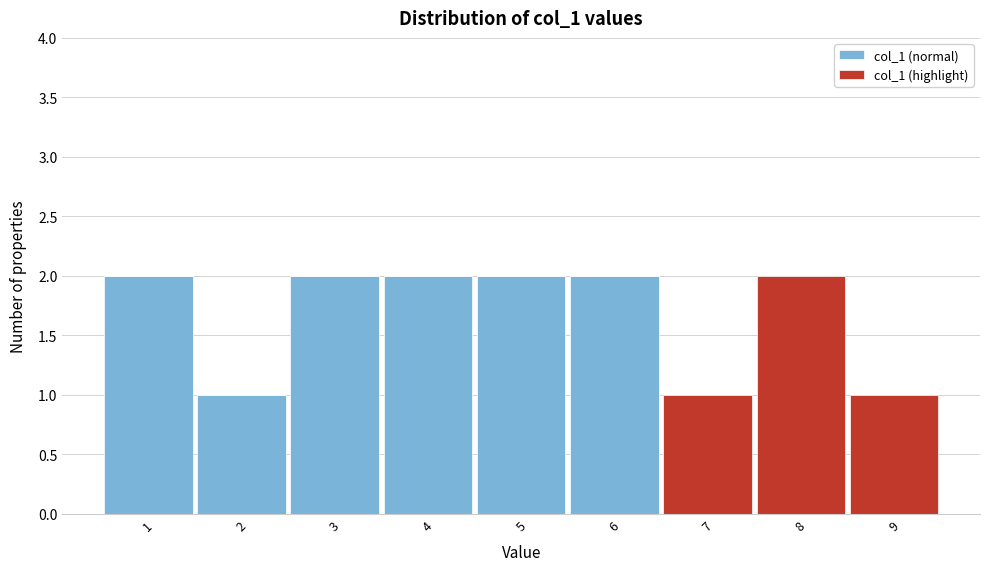

Reading left to right, what are the values for col_1 (normal)?

1=2	2=1	3=2	4=2	5=2	6=2	7=0	8=0	9=0